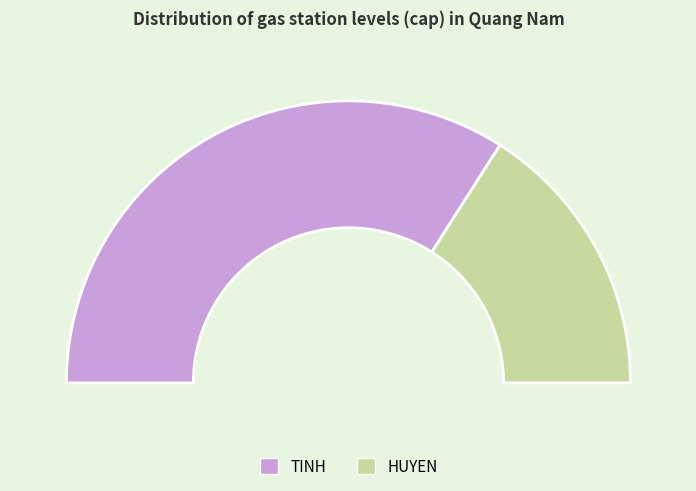

To the nearest percent, what is the average slice percentage?

50%